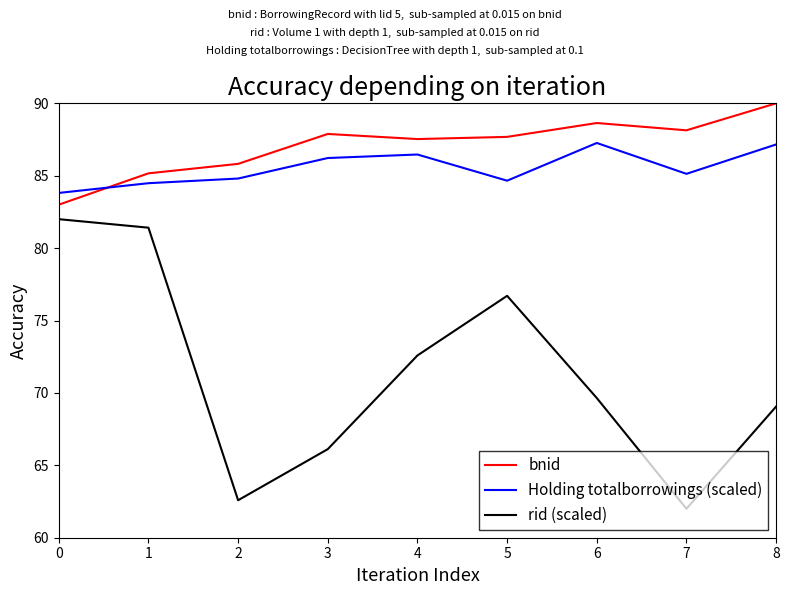

Rank the series at 7 from highest to lowest value.

bnid, Holding totalborrowings (scaled), rid (scaled)